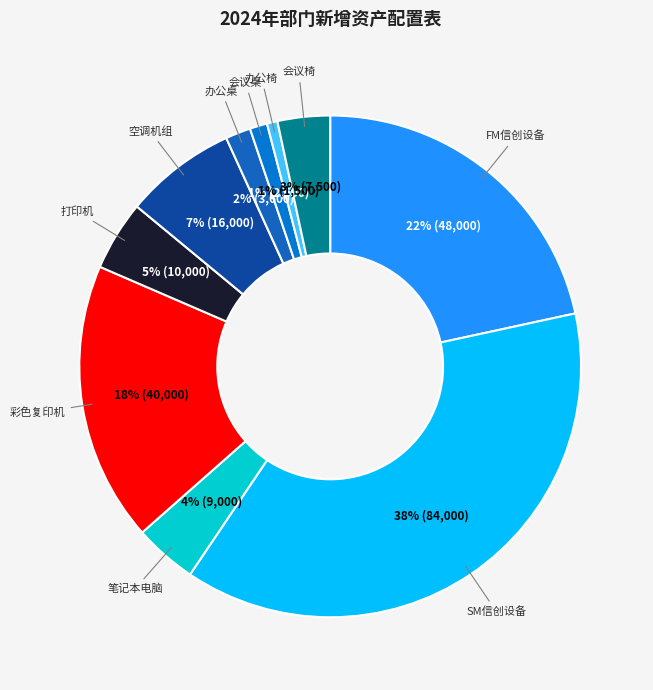

Is 办公椅 the majority of the pie?

No